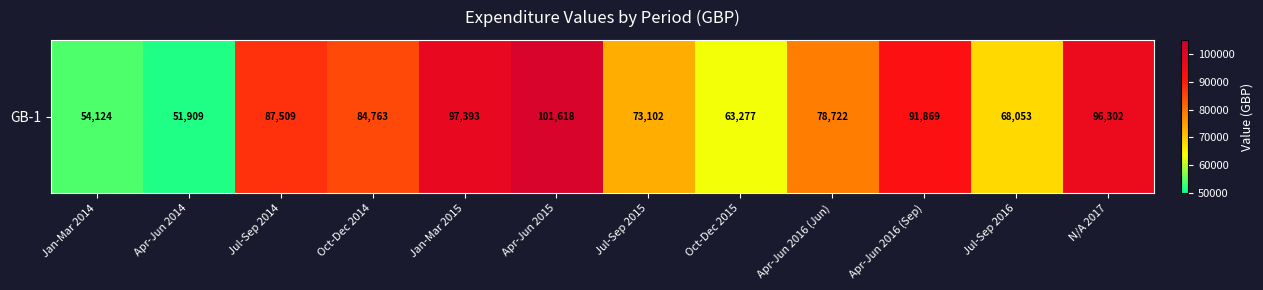

What is the change in value from Apr-Jun 2014 to Apr-Jun 2016 (Sep)?

+39960.0